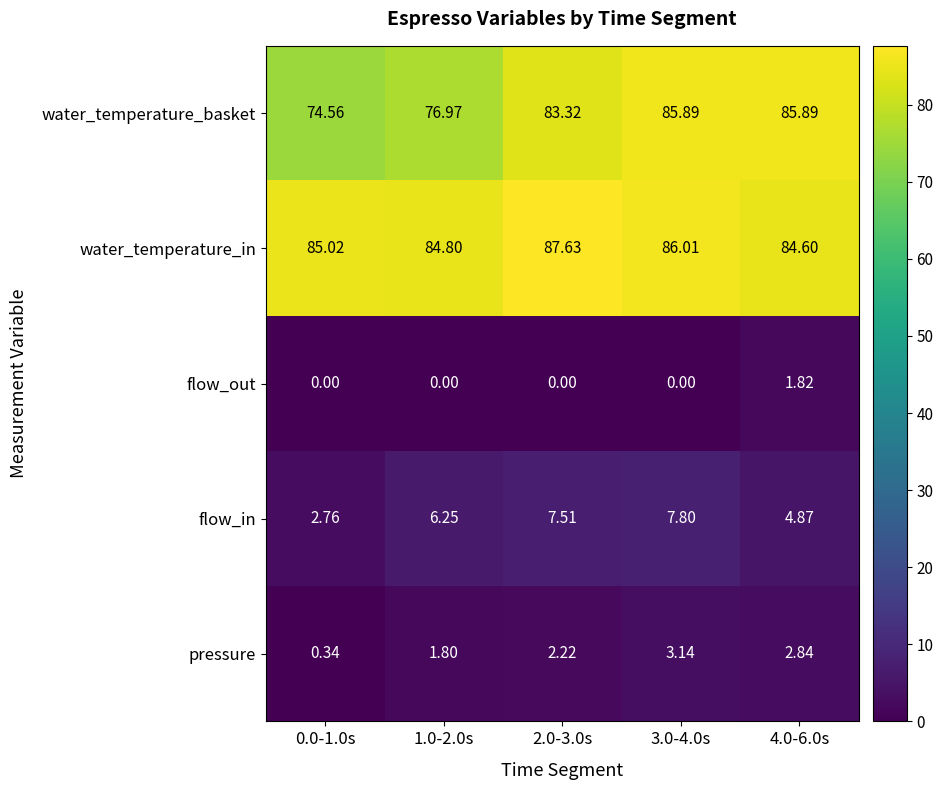

Which series changed the most between 0.0-1.0s and 3.0-4.0s?

water_temperature_basket